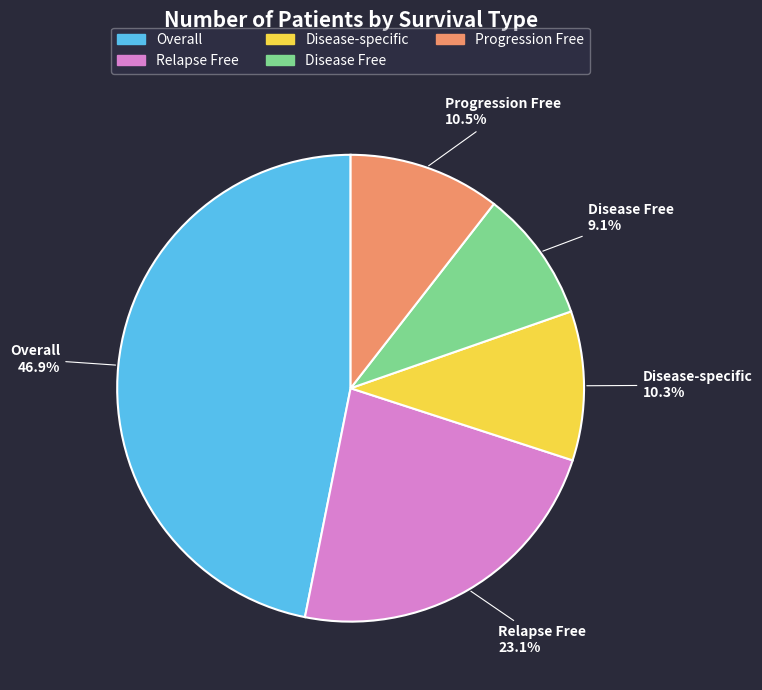

What percentage is the Overall slice, to the nearest percent?

47%